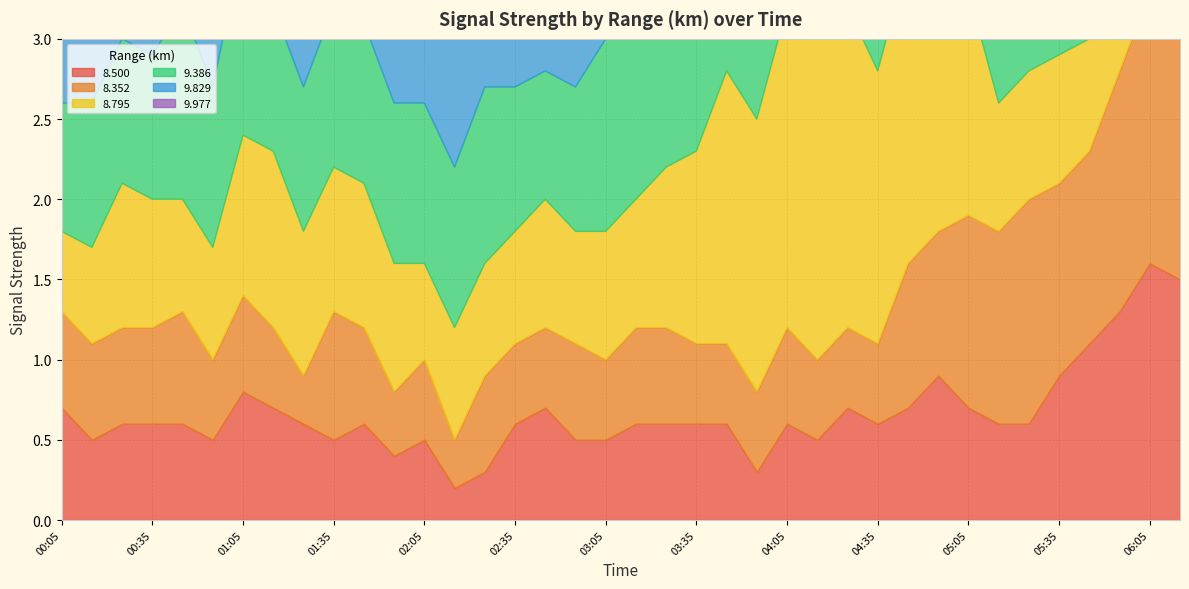

Reading left to right, extract all data points from this chart.

  8.500: 0.7	0.5	0.6	0.6	0.6	0.5	0.8	0.7	0.6	0.5	0.6	0.4	0.5	0.2	0.3	0.6	0.7	0.5	0.5	0.6	0.6	0.6	0.6	0.3	0.6	0.5	0.7	0.6	0.7	0.9	0.7	0.6	0.6	0.9	1.1	1.3	1.6	1.5
  8.352: 0.6	0.6	0.6	0.6	0.7	0.5	0.6	0.5	0.3	0.8	0.6	0.4	0.5	0.3	0.6	0.5	0.5	0.6	0.5	0.6	0.6	0.5	0.5	0.5	0.6	0.5	0.5	0.5	0.9	0.9	1.2	1.2	1.4	1.2	1.2	1.5	1.7	1.7
  8.795: 0.5	0.6	0.9	0.8	0.7	0.7	1.0	1.1	0.9	0.9	0.9	0.8	0.6	0.7	0.7	0.7	0.8	0.7	0.8	0.8	1.0	1.2	1.7	1.7	2.0	2.3	2.0	1.7	1.9	2.0	1.4	0.8	0.8	0.8	0.7	0.8	0.9	0.8
  9.386: 0.8	0.9	0.9	0.9	1.2	1.0	1.2	0.9	0.9	1.0	1.0	1.0	1.0	1.0	1.1	0.9	0.8	0.9	1.2	1.3	1.3	1.6	1.7	1.1	1.0	1.1	1.2	1.1	1.3	1.5	1.2	1.1	1.2	1.3	1.1	1.4	1.1	1.3
  9.829: 1.2	1.2	1.1	1.4	0.9	1.2	1.3	1.0	1.1	1.2	0.9	1.0	1.0	1.0	1.0	1.0	1.1	1.3	1.1	1.4	1.2	1.0	1.0	1.0	0.8	1.0	1.0	1.0	1.2	1.2	1.3	1.5	1.5	1.5	1.5	1.4	1.7	1.1
  9.977: 0.9	0.9	1.1	0.9	1.0	0.9	1.1	1.0	1.0	0.9	0.7	0.9	0.9	1.3	1.1	1.1	1.2	1.2	1.0	1.2	1.0	1.3	1.1	1.2	1.1	1.2	1.0	1.1	1.3	1.3	1.0	1.1	1.0	1.1	1.0	1.2	1.2	1.5